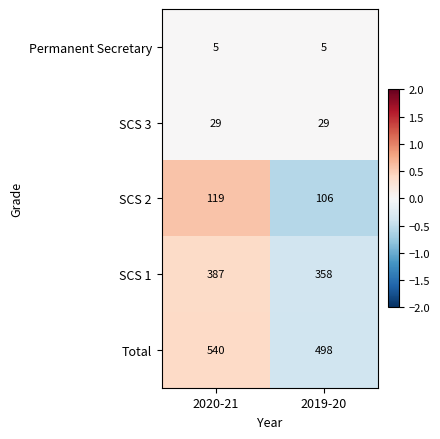

Reading left to right, list all the values displayed in this chart.

Permanent Secretary: 2020-21=5	2019-20=5
SCS 3: 2020-21=29	2019-20=29
SCS 2: 2020-21=119	2019-20=106
SCS 1: 2020-21=387	2019-20=358
Total: 2020-21=540	2019-20=498